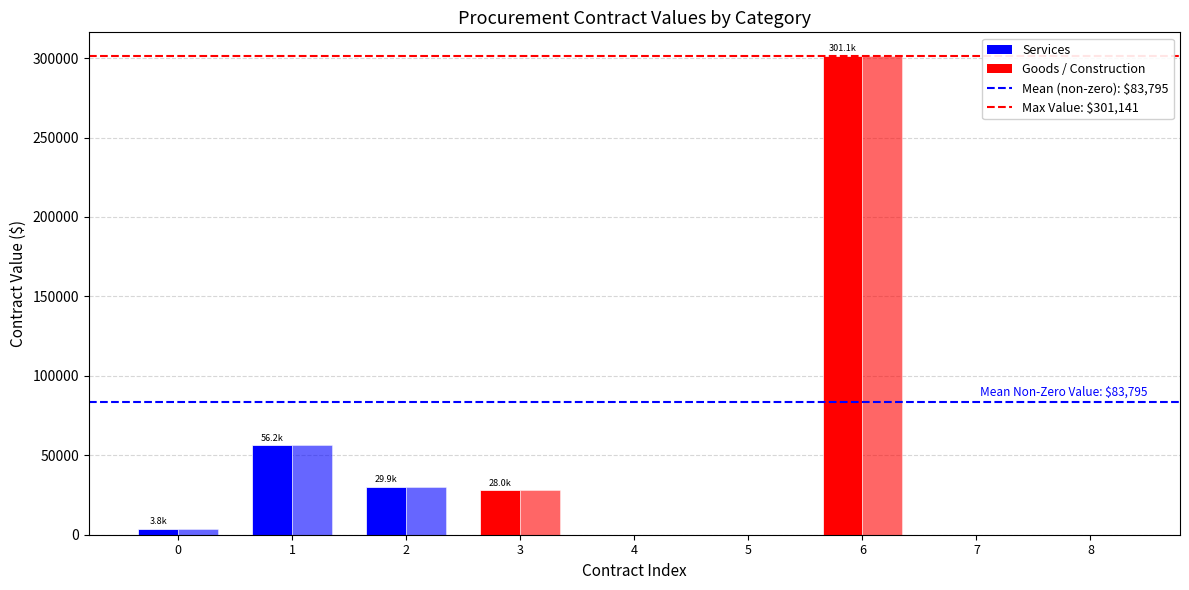

Is it true that current_value equals 56172.0 at 1?

True